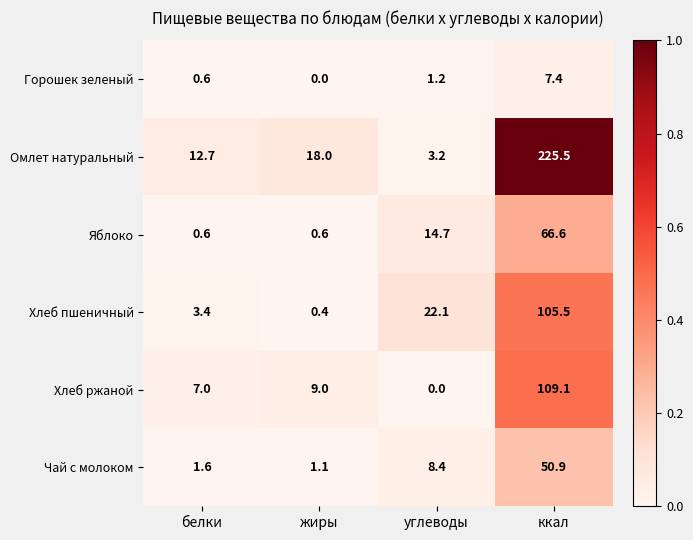

Which label corresponds to the largest value in the chart?

ккал